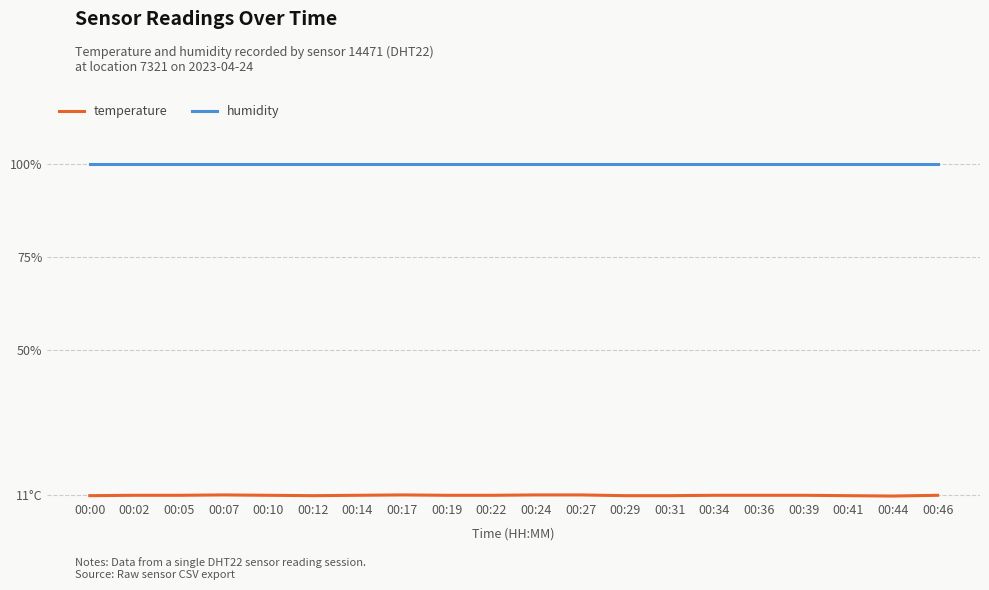

Rank the categories by temperature value from highest to lowest.

00:07, 00:17, 00:24, 00:27, 00:02, 00:05, 00:10, 00:14, 00:19, 00:22, 00:34, 00:36, 00:39, 00:46, 00:00, 00:12, 00:29, 00:31, 00:41, 00:44